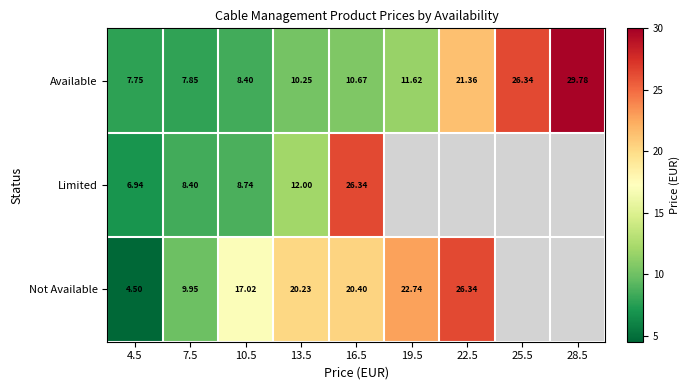

What is the lowest value of the Limited series?

6.9